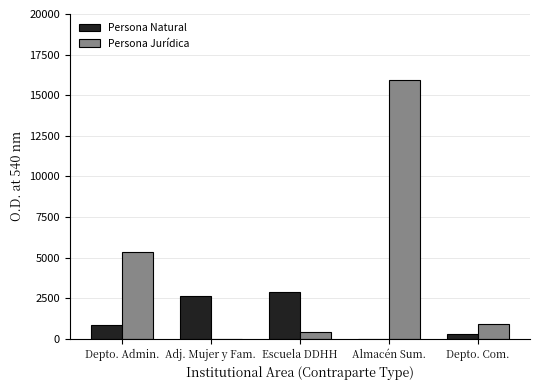

How many data points does each series have?

5